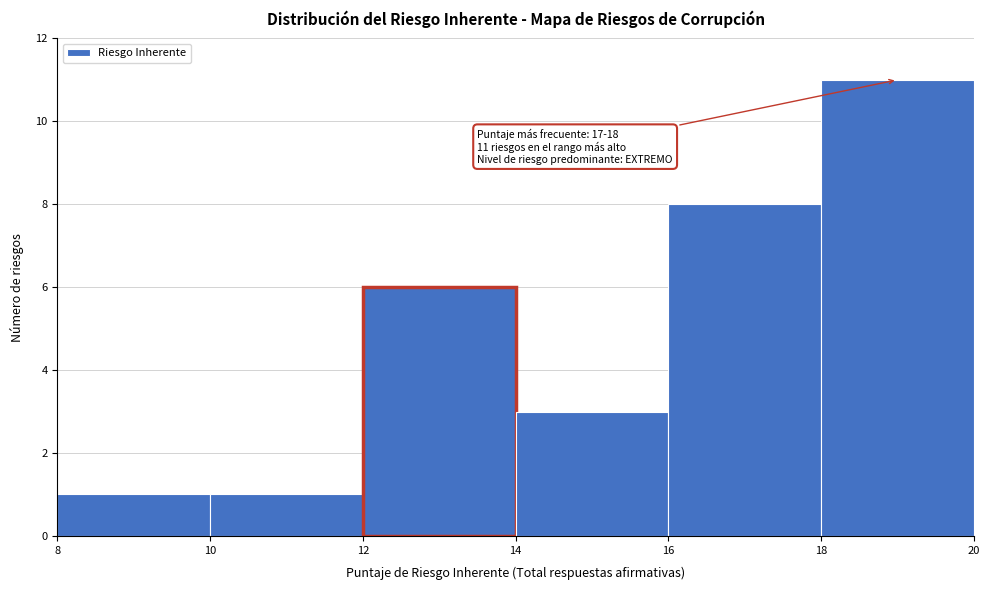

Which range on the x-axis has the tallest bar?

18 to 20